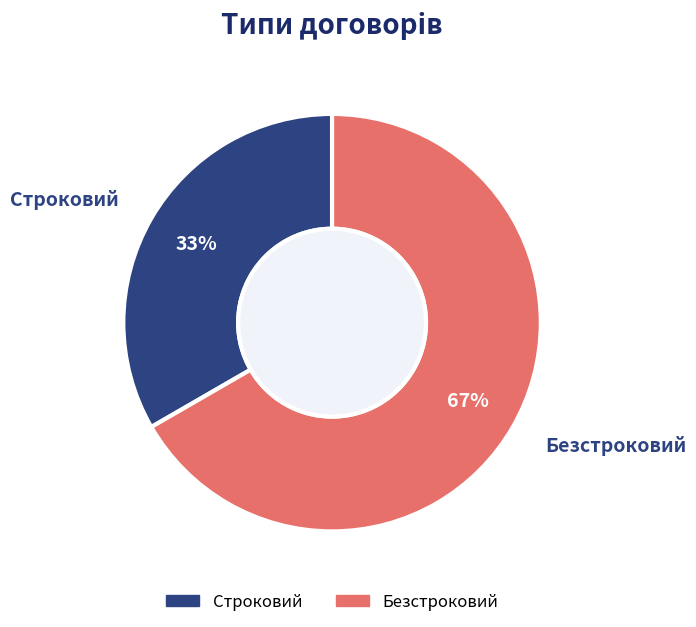

How many slices are in this pie chart?

2